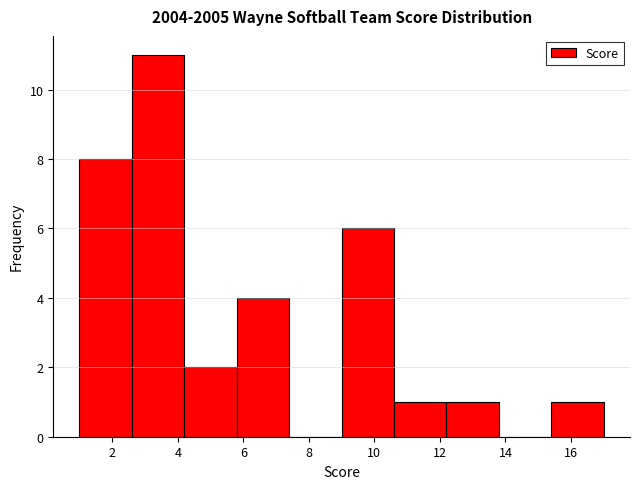

What is the height of the bar covering 5.8 to 7.4 on the x-axis? The values are not printed on the chart, so give them approximately, as read against the axis.

4